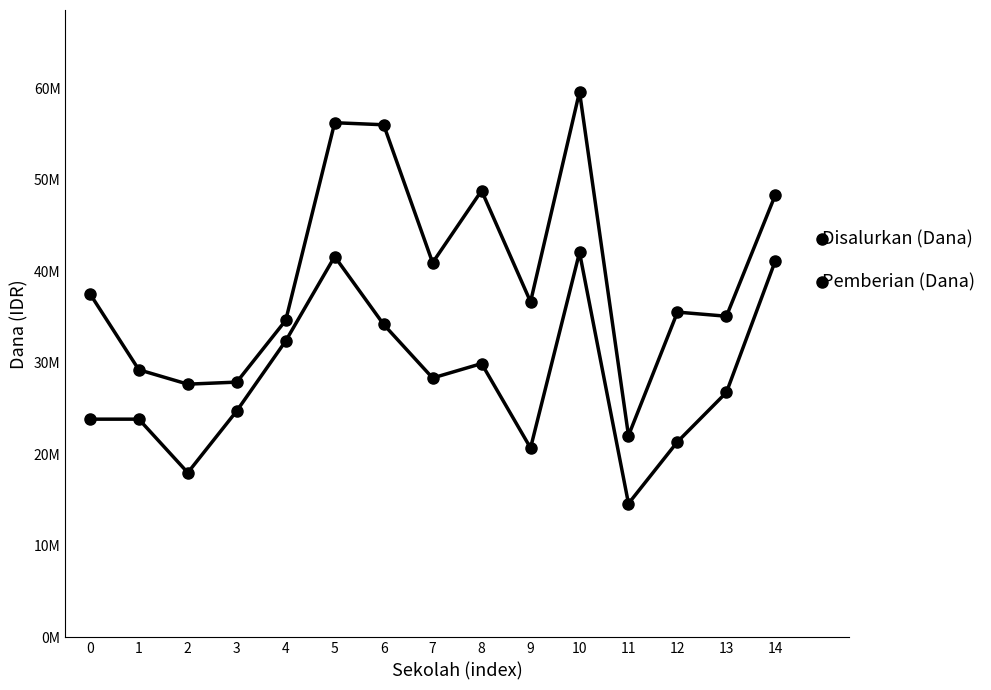

True or false: Disalurkan (Dana) has a value of 60133429 at 12.

False